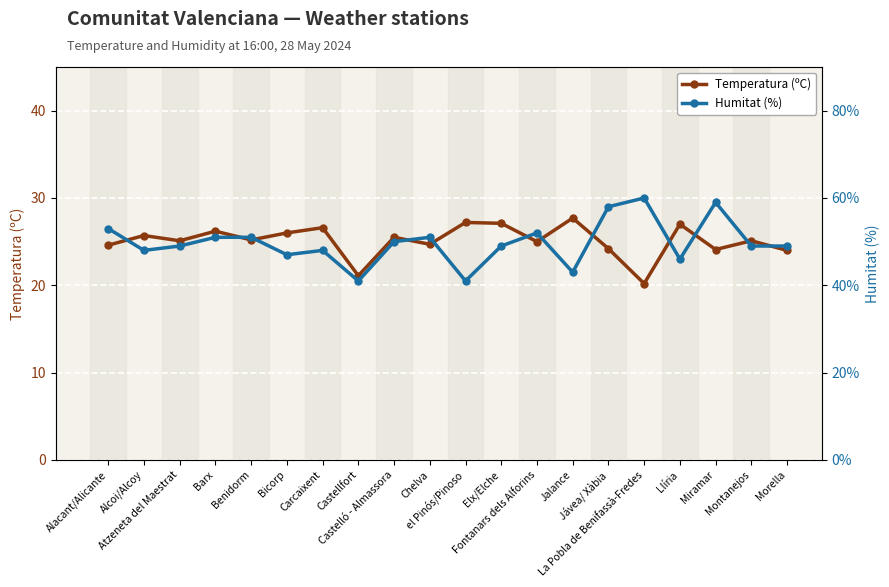

True or false: Temperatura (ºC) has more than 1 interior local peaks.

True